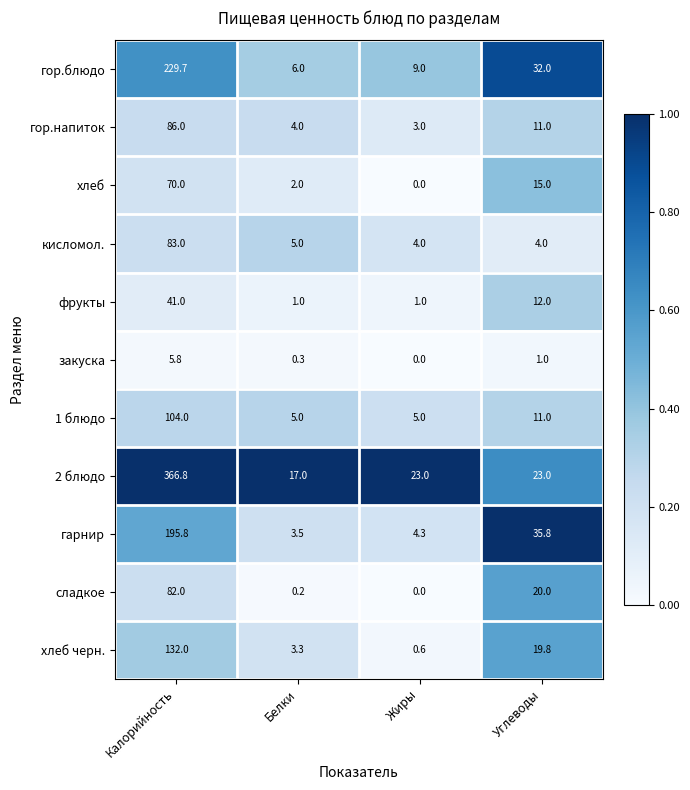

What is the total value across all series at Углеводы?

184.6